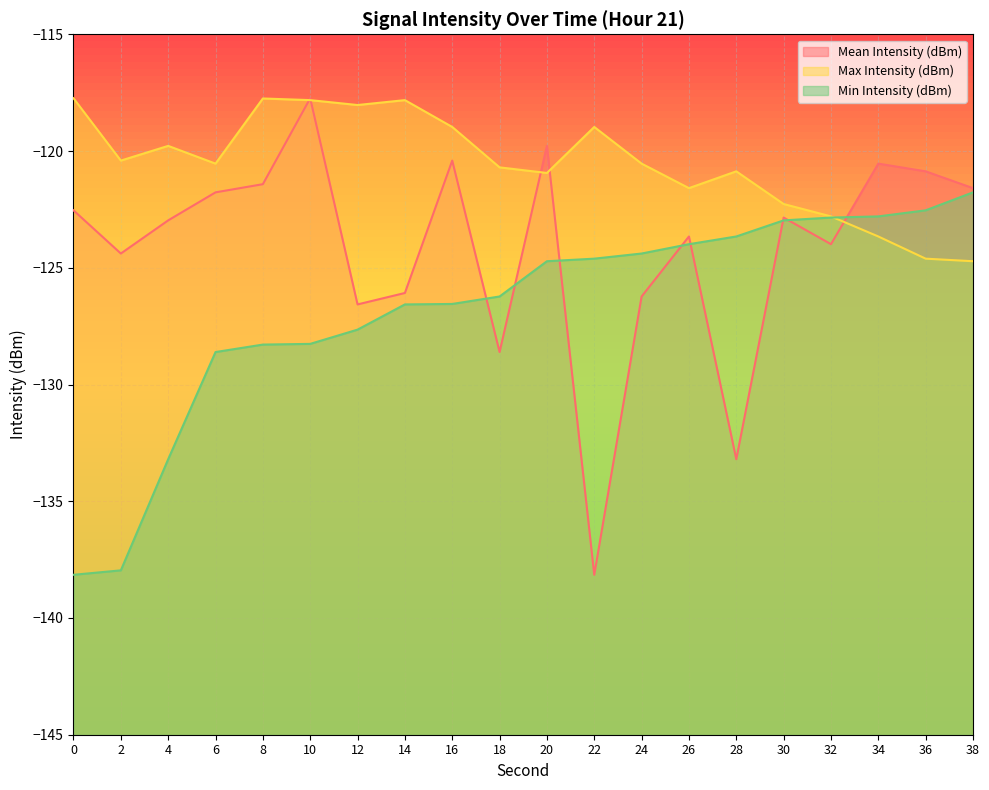

What is the spread (max minus min) of values at 32?

1.2